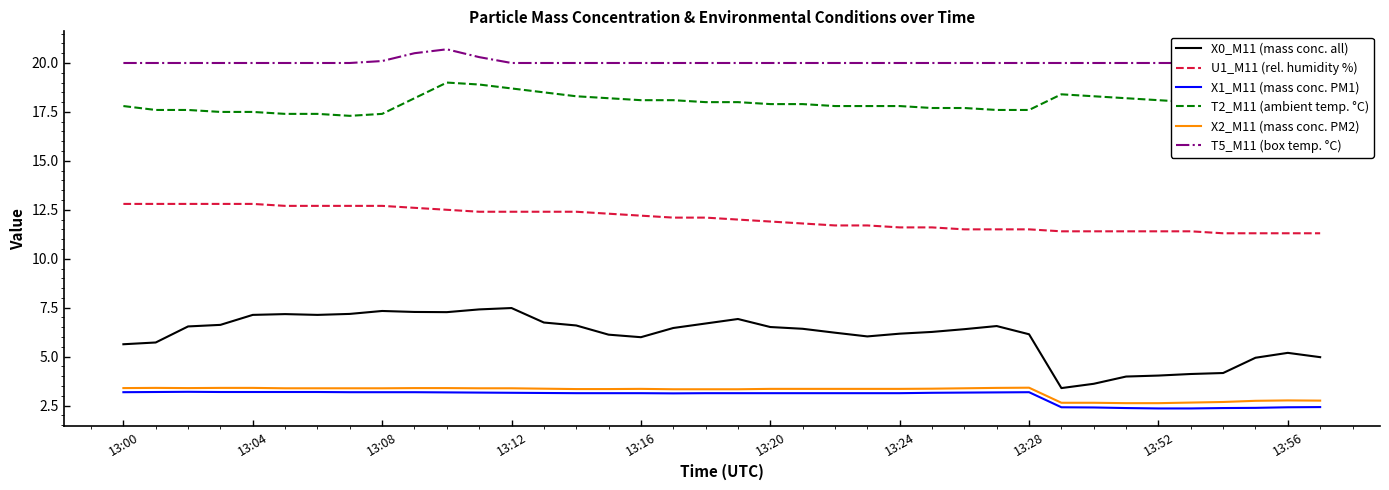

What is the label of the 20th point from the left?

19